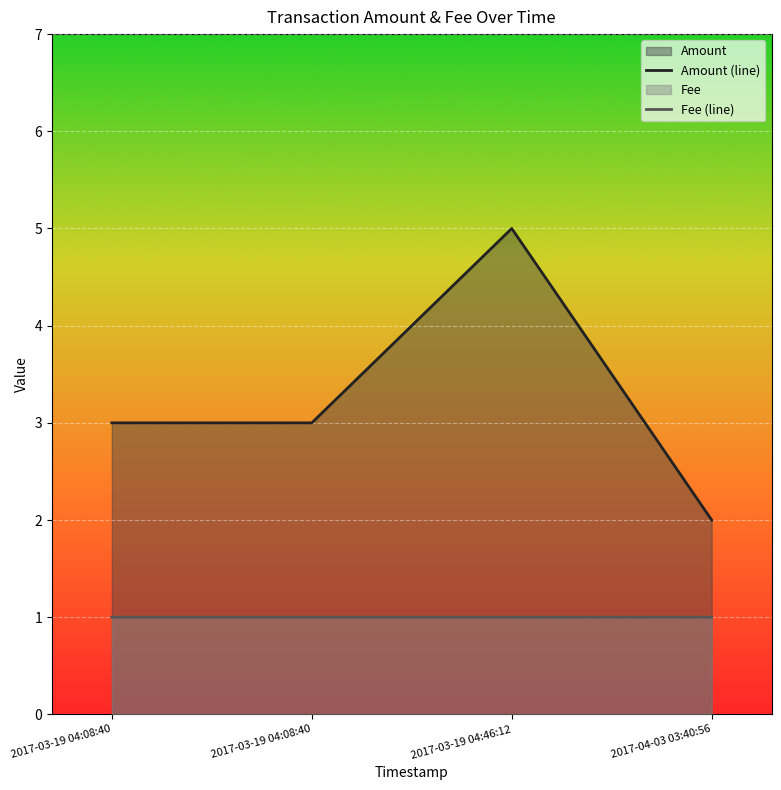

True or false: Amount has a value of 3.0 at 2017-03-19 04:08:40.

True